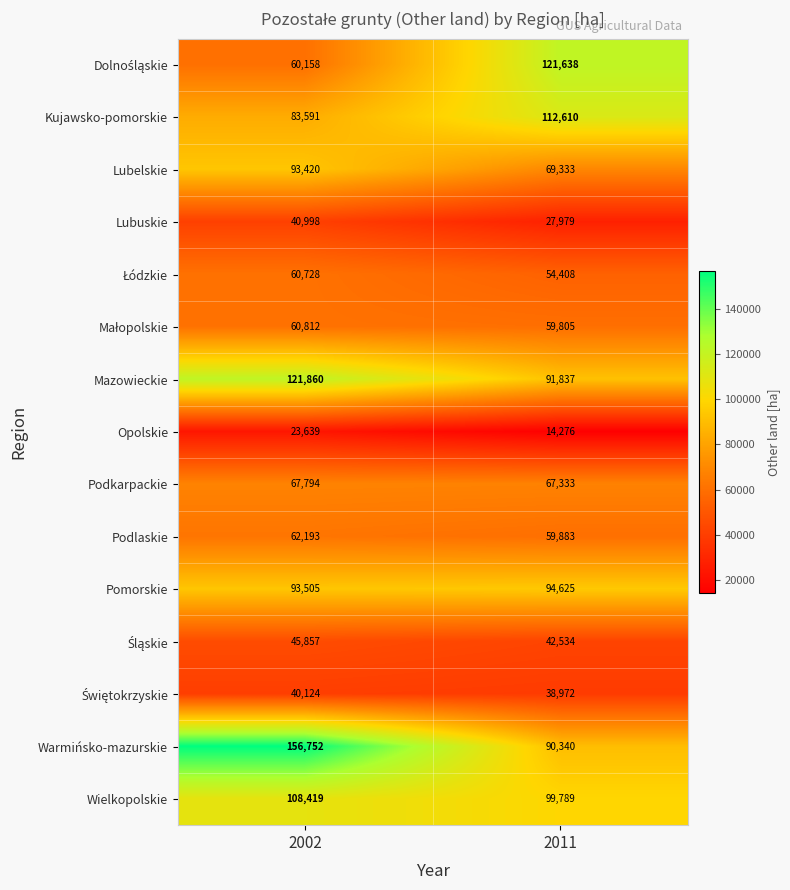

What is the sum of all Lubelskie values?

162753